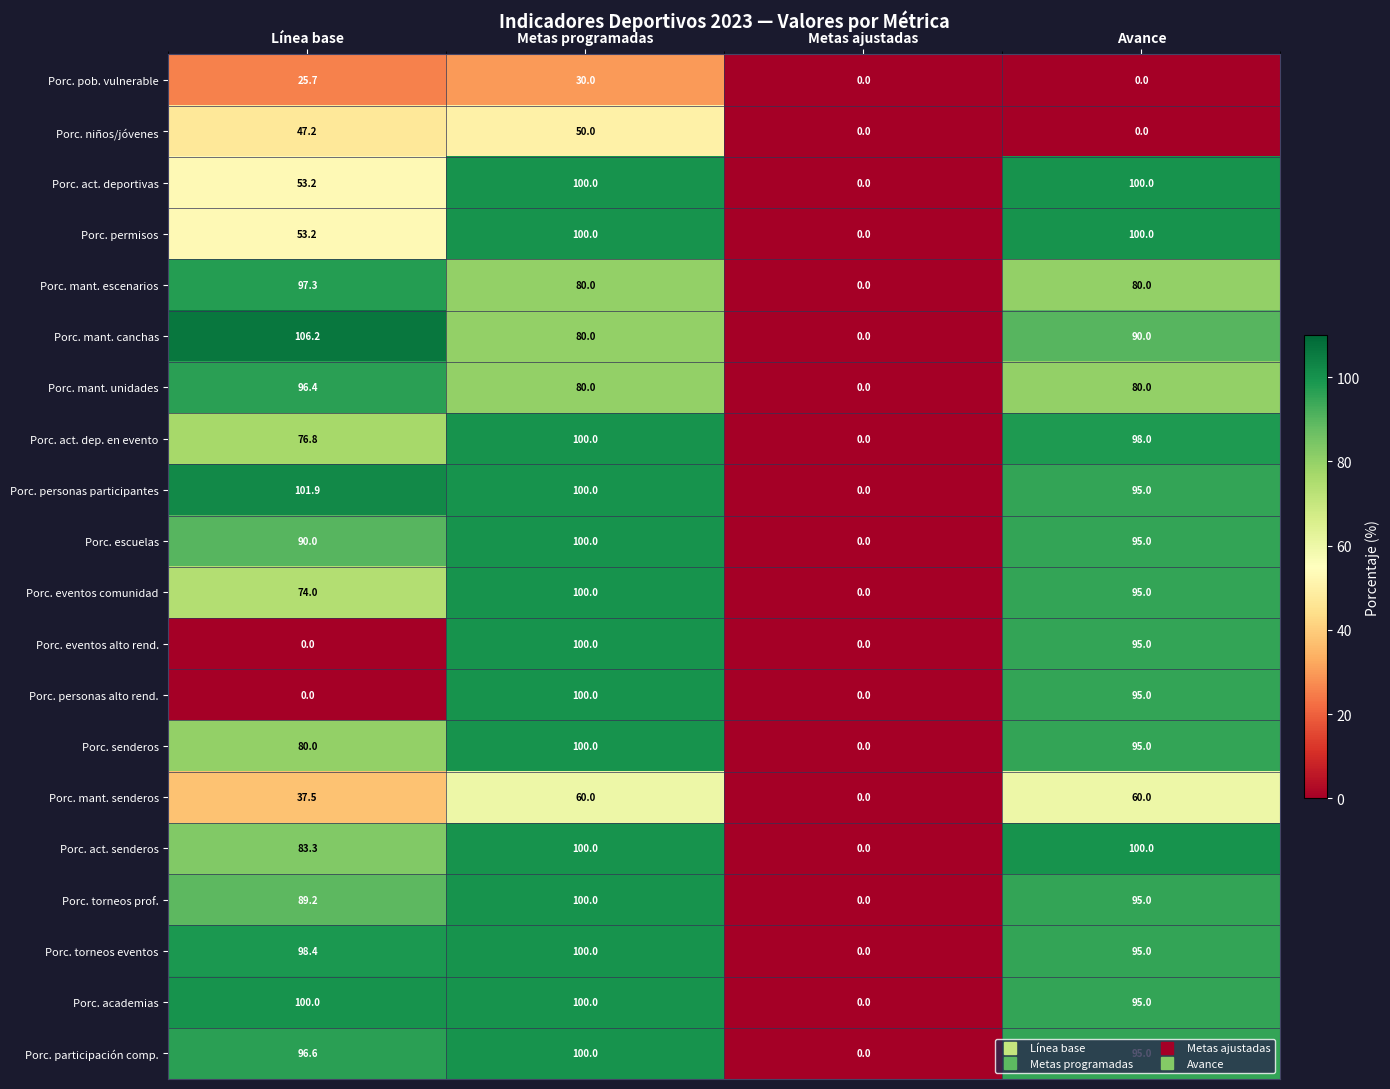

Which series has the largest total across all categories?

Porc. personas participantes